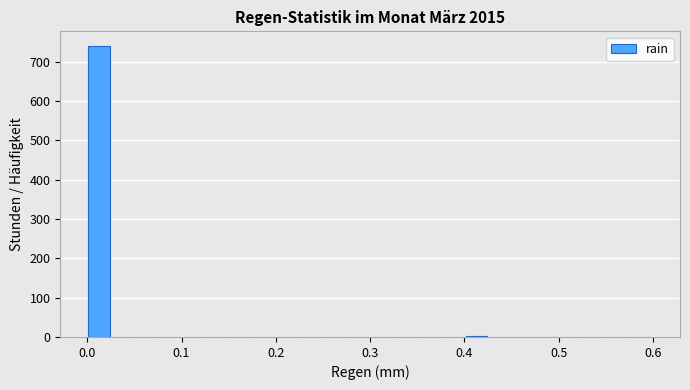

Around what value on the x-axis is the tallest bar? Give the approximate position of its centre, as read against the axis.

0.01